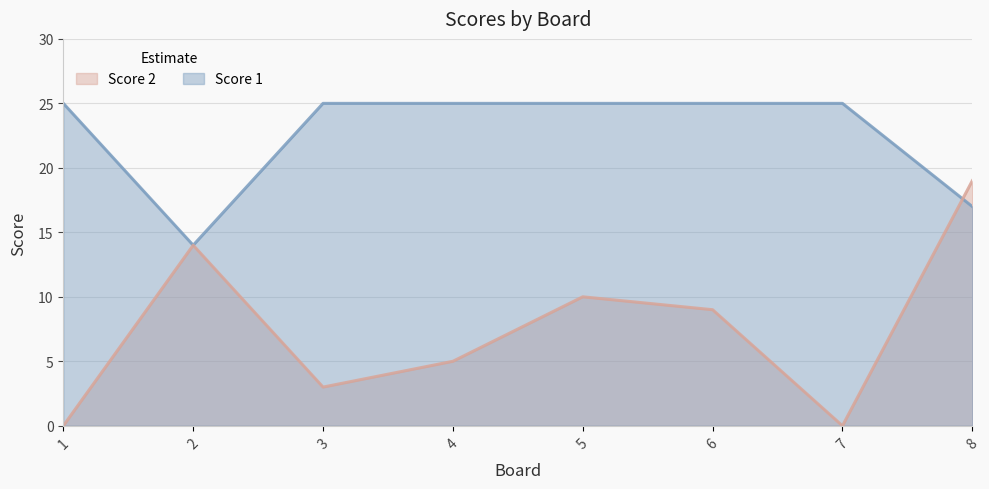

Which series has the largest range (max minus min)?

Score 2